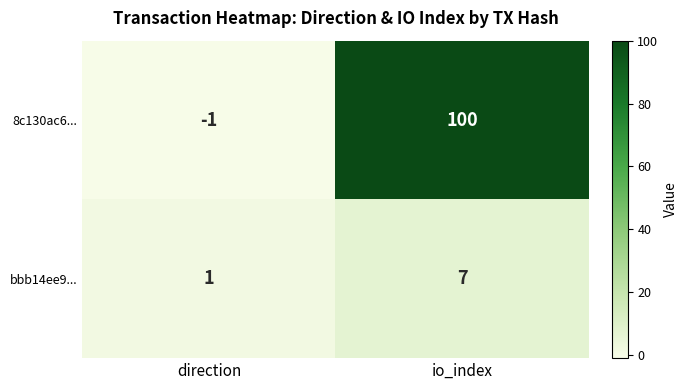

How many positive values does the 8c130ac6... series have?

1